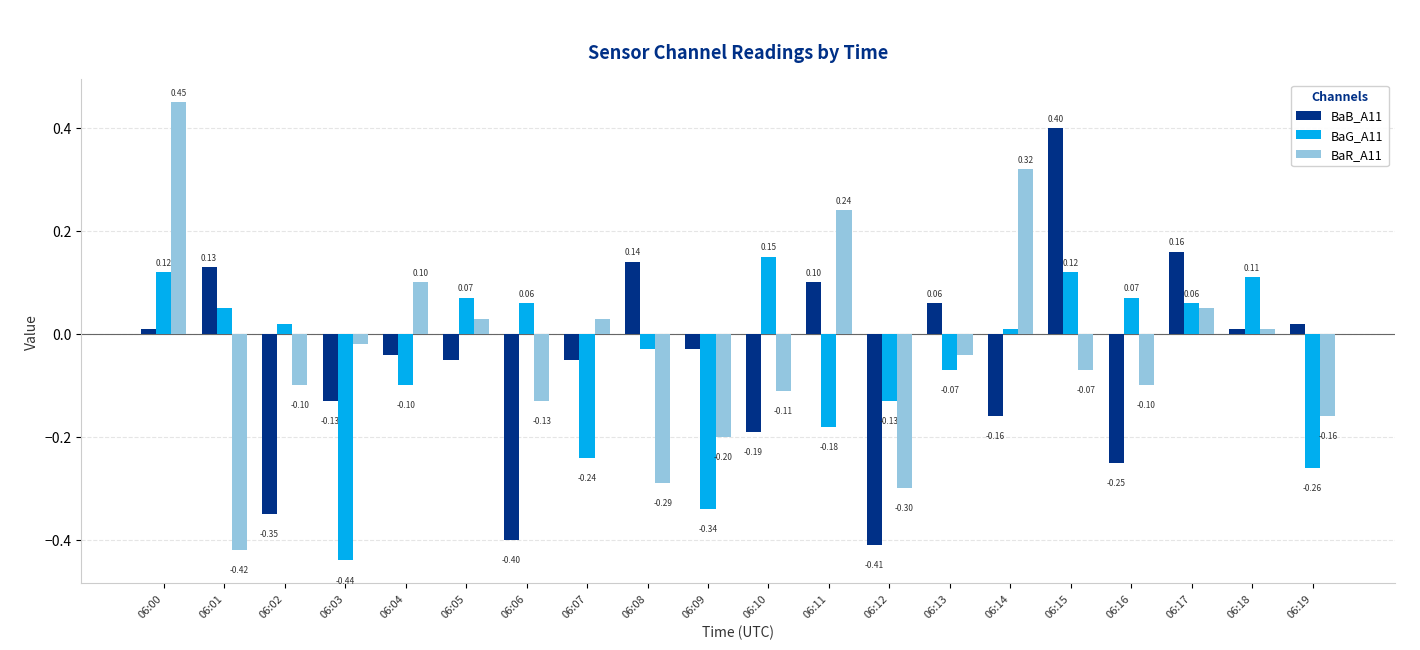

Rank the series by their maximum value, from lowest to highest.

BaG_A11, BaB_A11, BaR_A11